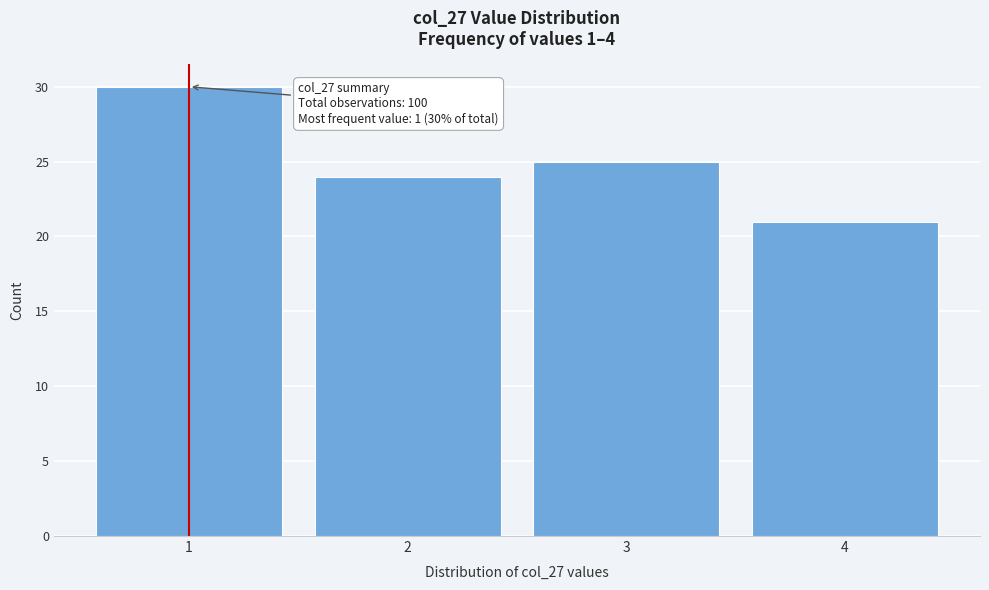

Reading left to right, list all the values displayed in this chart.

1=30	2=24	3=25	4=21